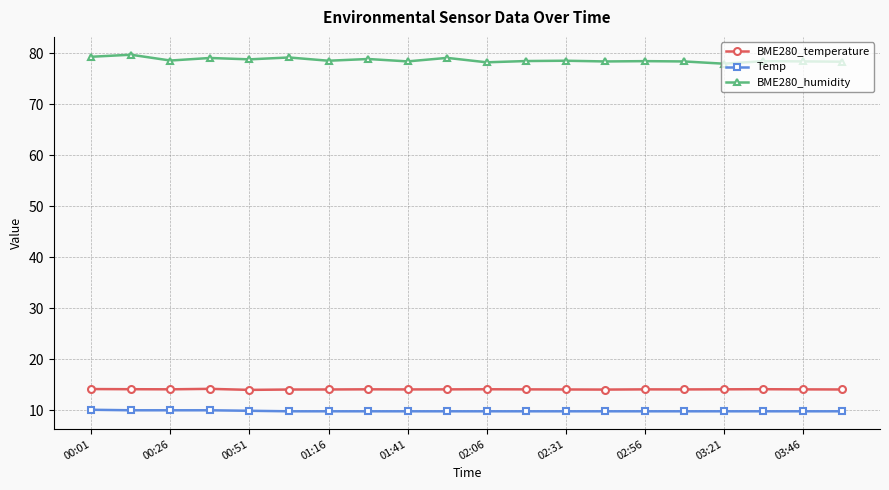

What is the value of the BME280_temperature point at the 3rd from the left?

14.1